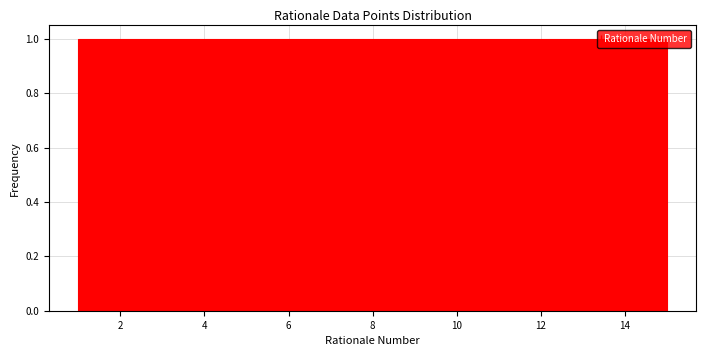

What is the height of the bar covering 3.8 to 4.8 on the x-axis? Neither the bar edges nor the heights are printed on the chart, so give them approximately, as read against the axes.

1